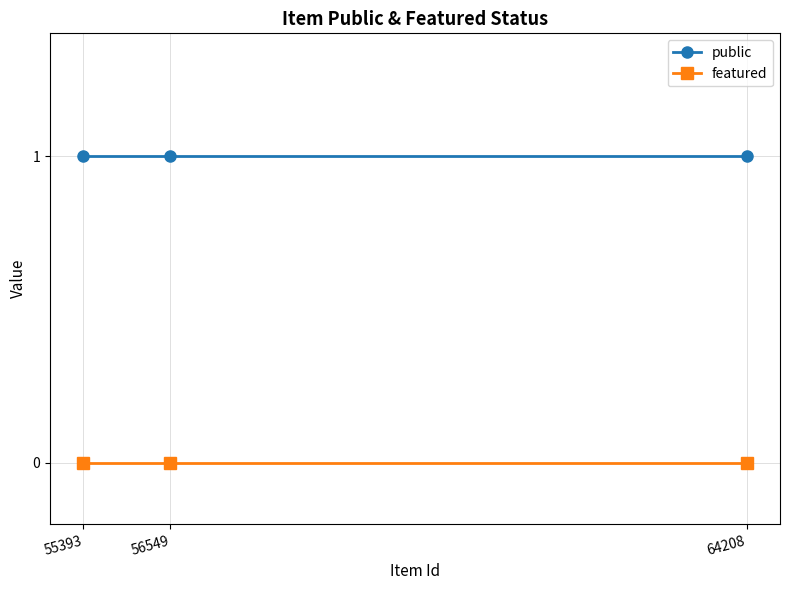

Is the value of public at 55393 greater than the value of featured at 56549?

Yes